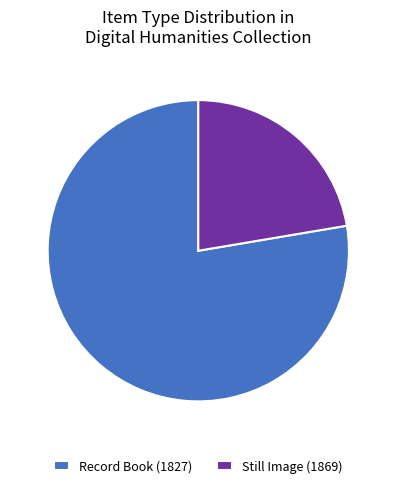

How many slices are in this pie chart?

2